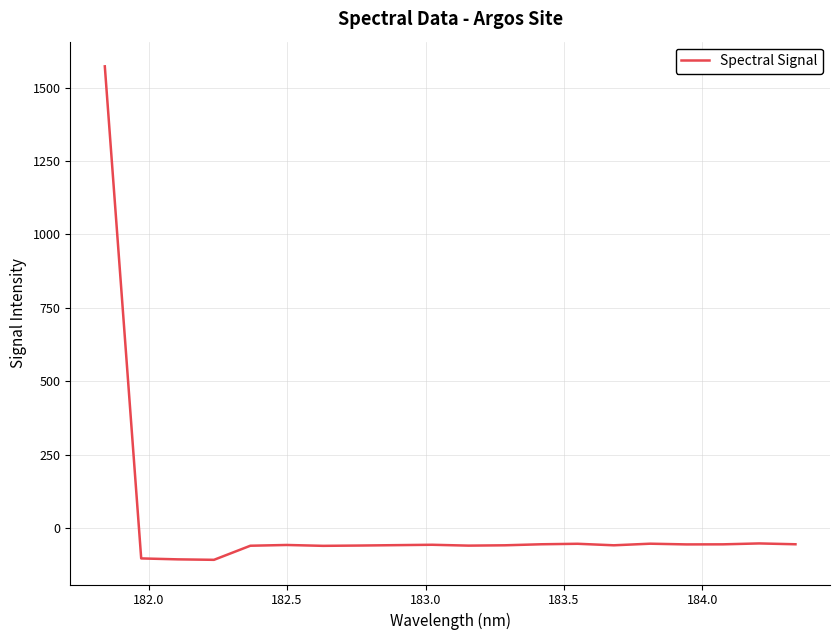

What is the difference between the maximum and minimum values?

1679.0